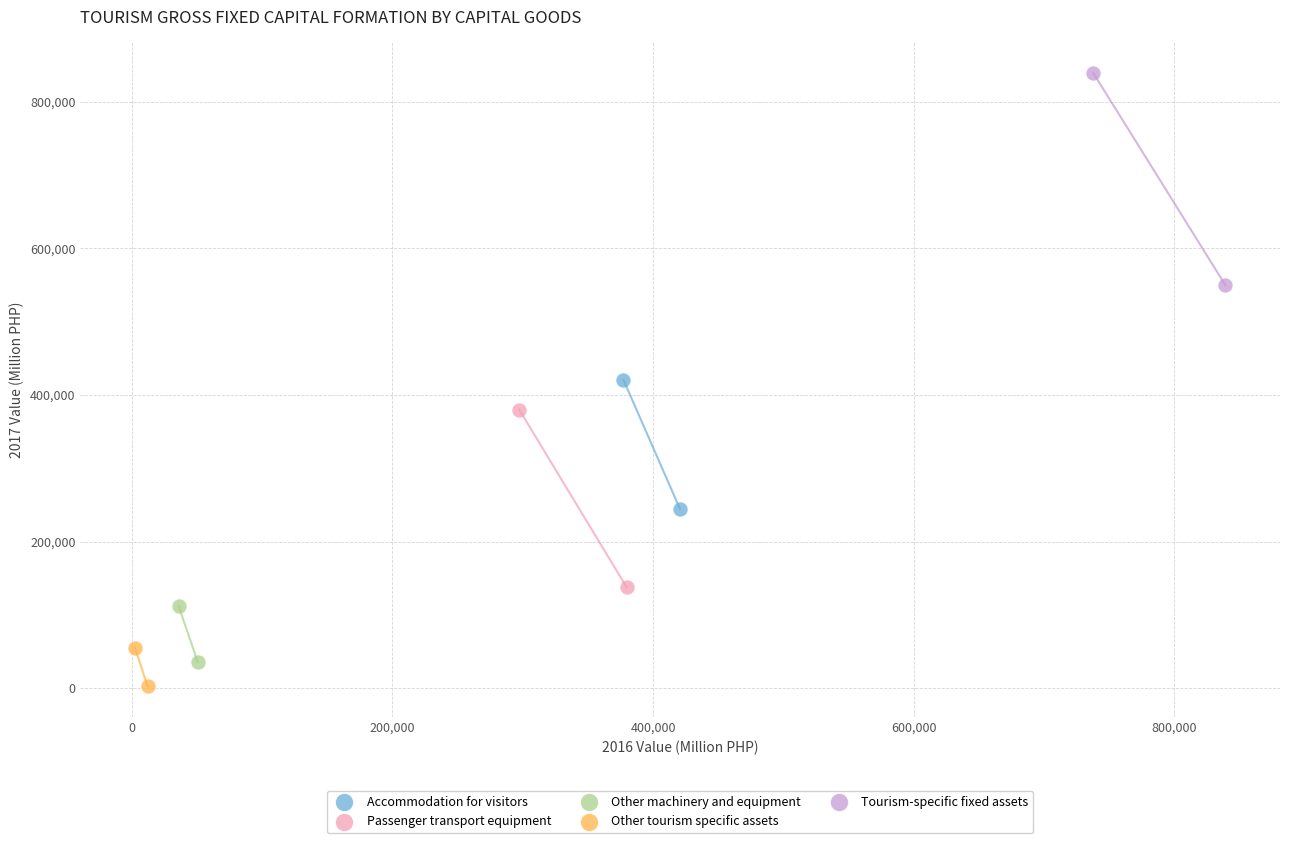

What are all the series names shown in the legend?

Accommodation for visitors, Passenger transport equipment, Other machinery and equipment, Other tourism specific assets, Tourism-specific fixed assets